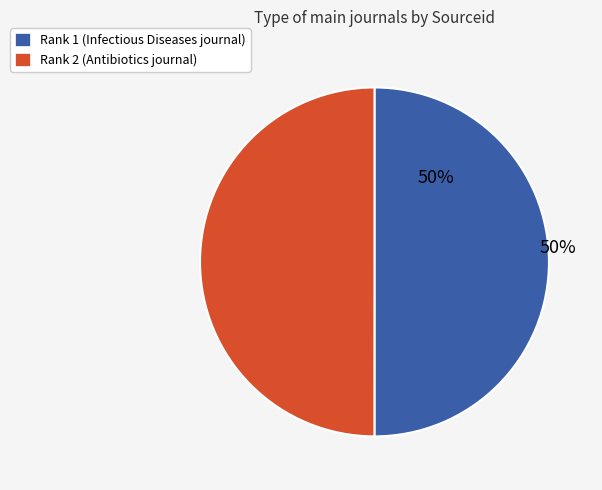

To the nearest percent, what is the average slice percentage?

50%